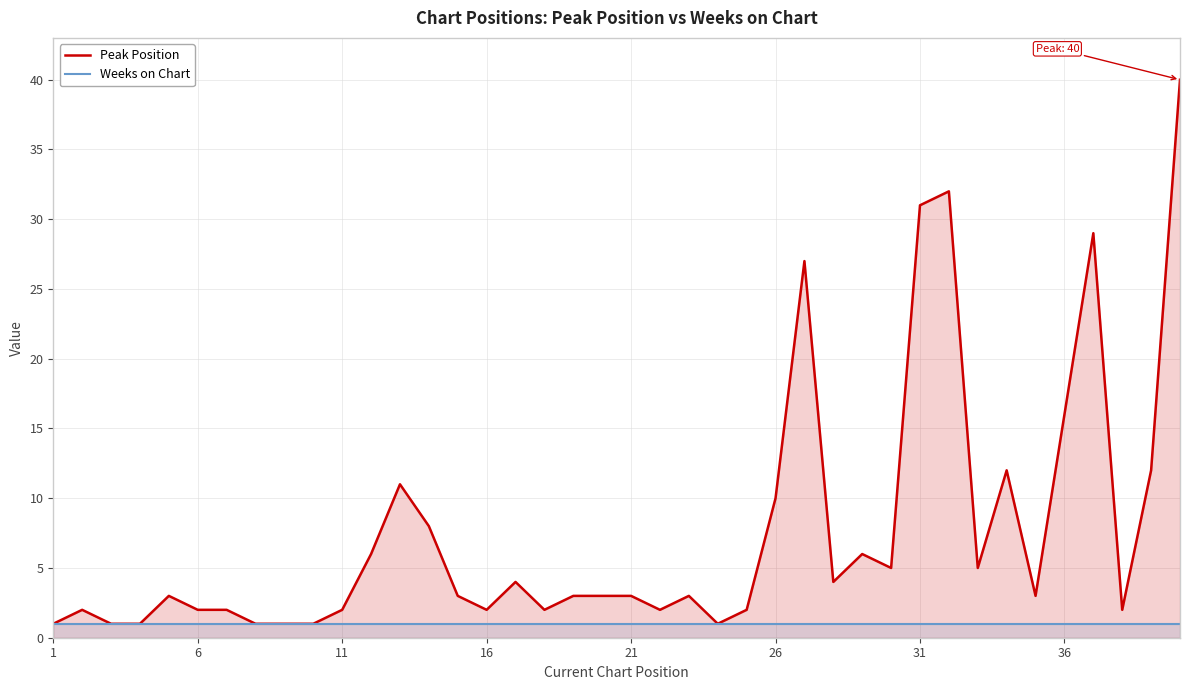

True or false: Weeks on Chart has more than 0 points higher than both neighbors.

False